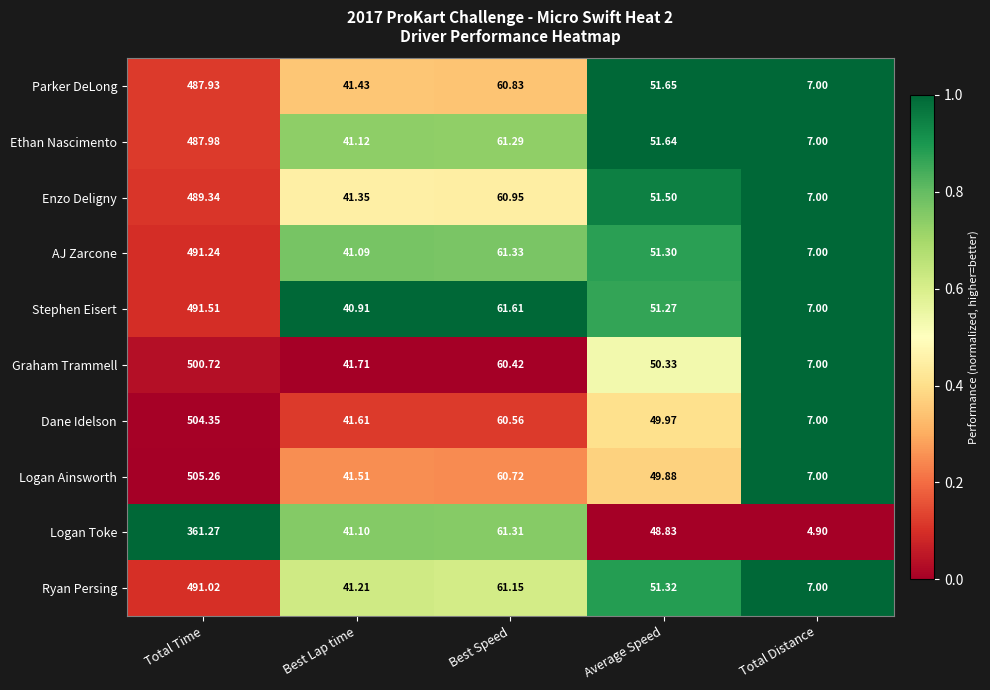

Which series changed the most between Best Lap time and Best Speed?

Stephen Eisert